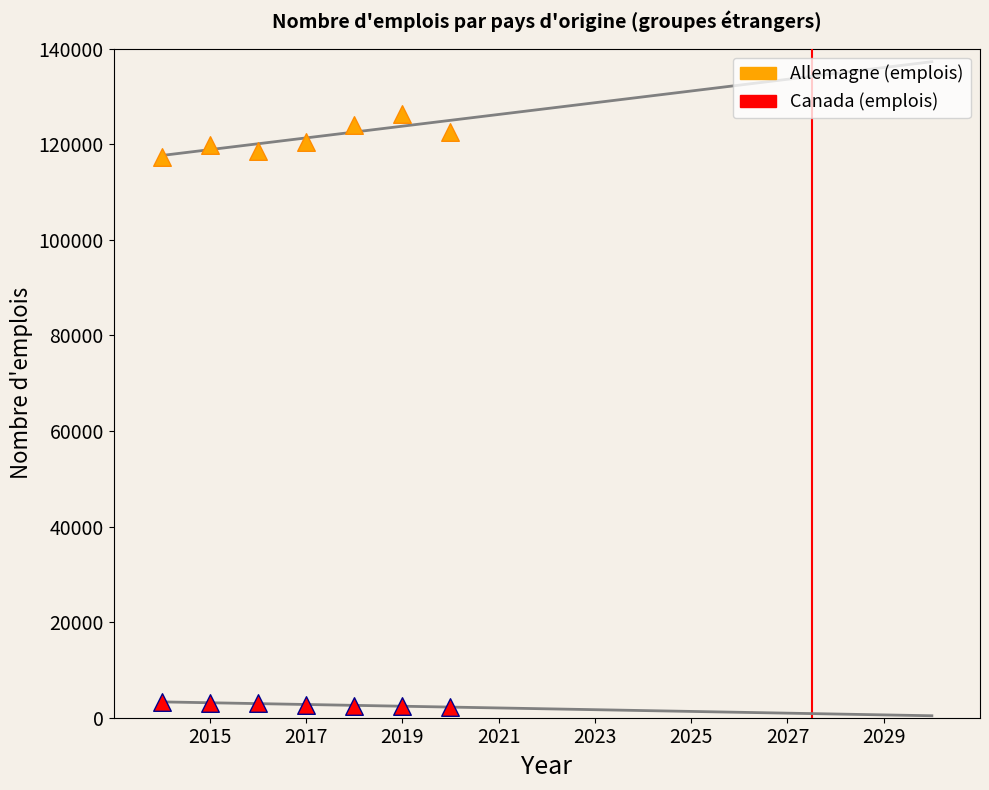

What are all the series names shown in the legend?

Allemagne (emplois), Canada (emplois)